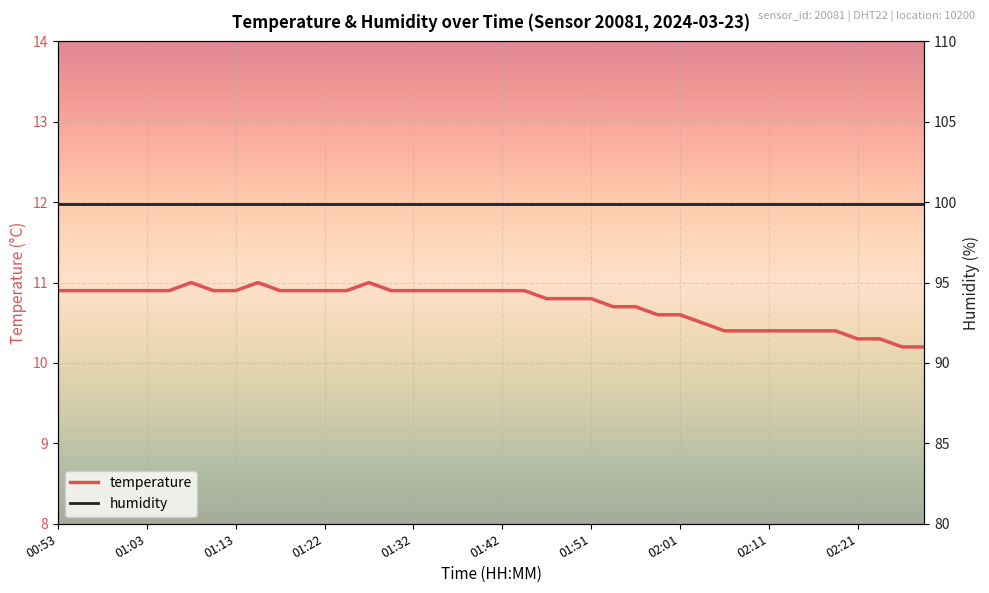

List the series in order of their overall mean, highest first.

humidity, temperature